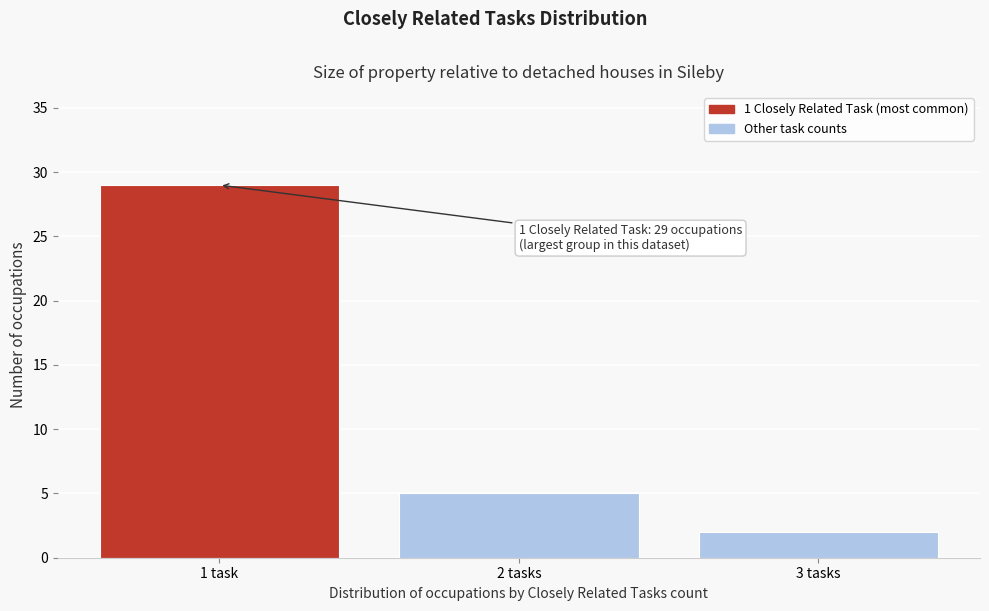

Reading right to left, extract all data points from this chart.

2	5	29